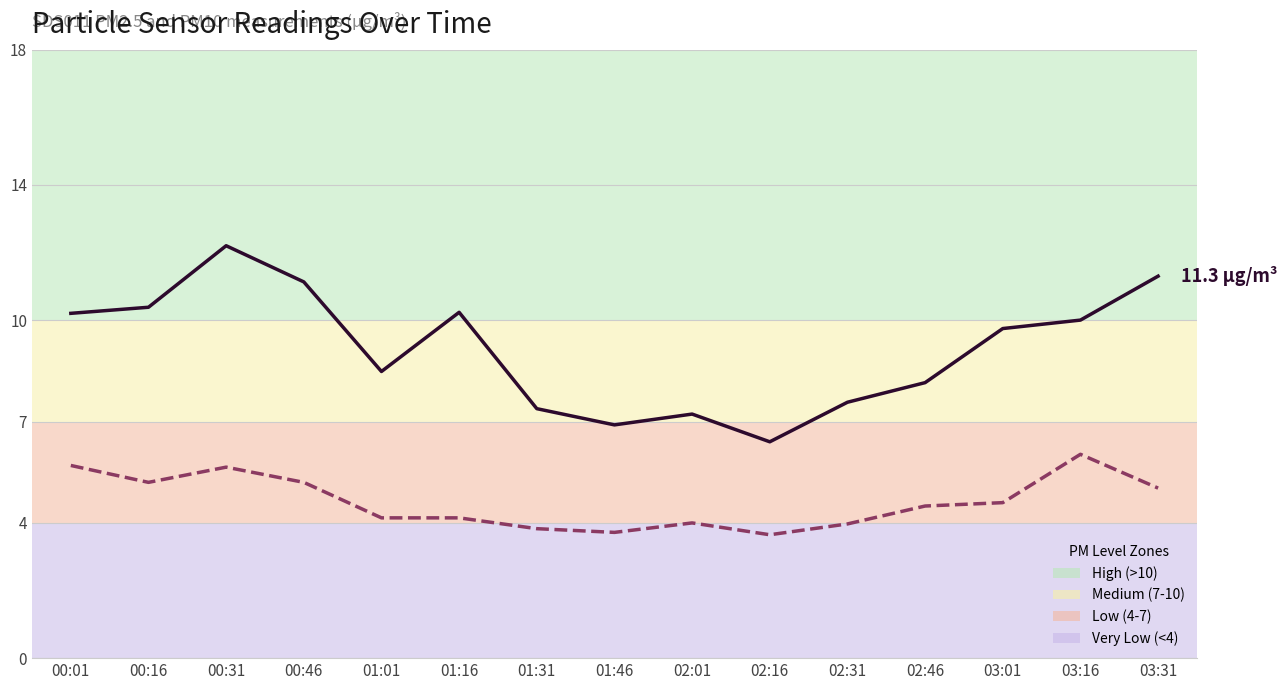

What is the total value across all series at 01:01?

12.6